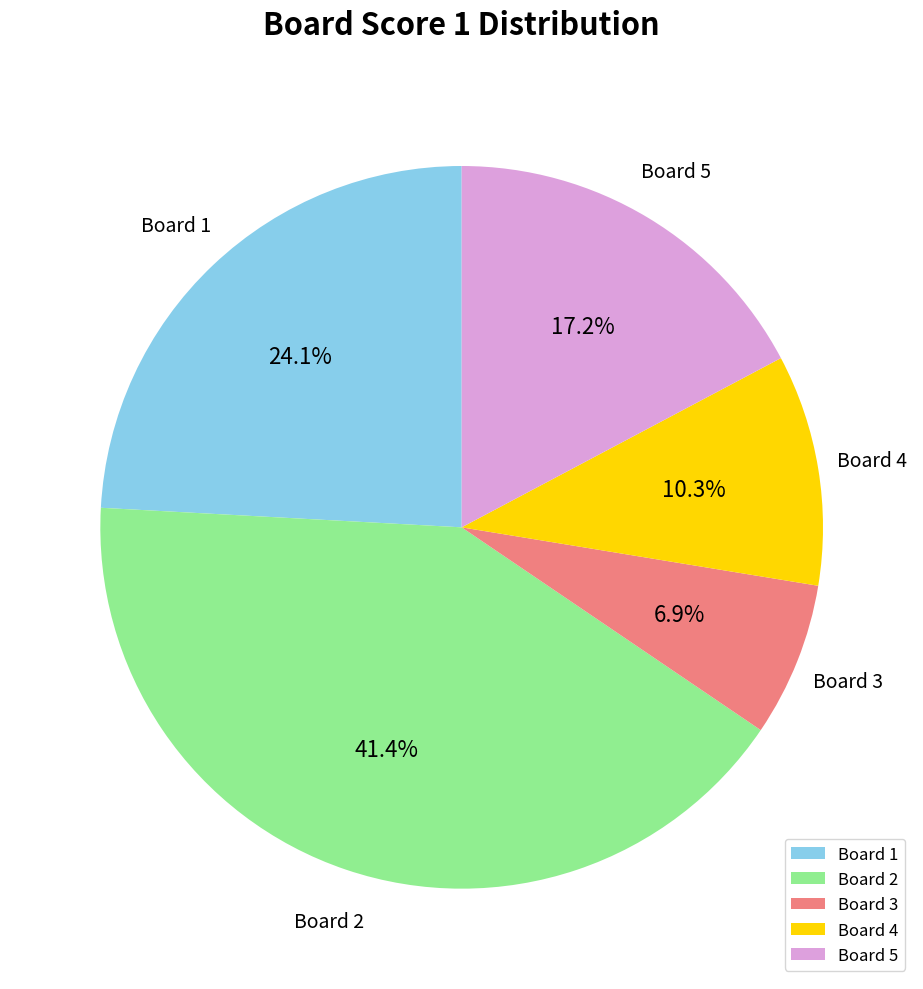

How many slices are in this pie chart?

5